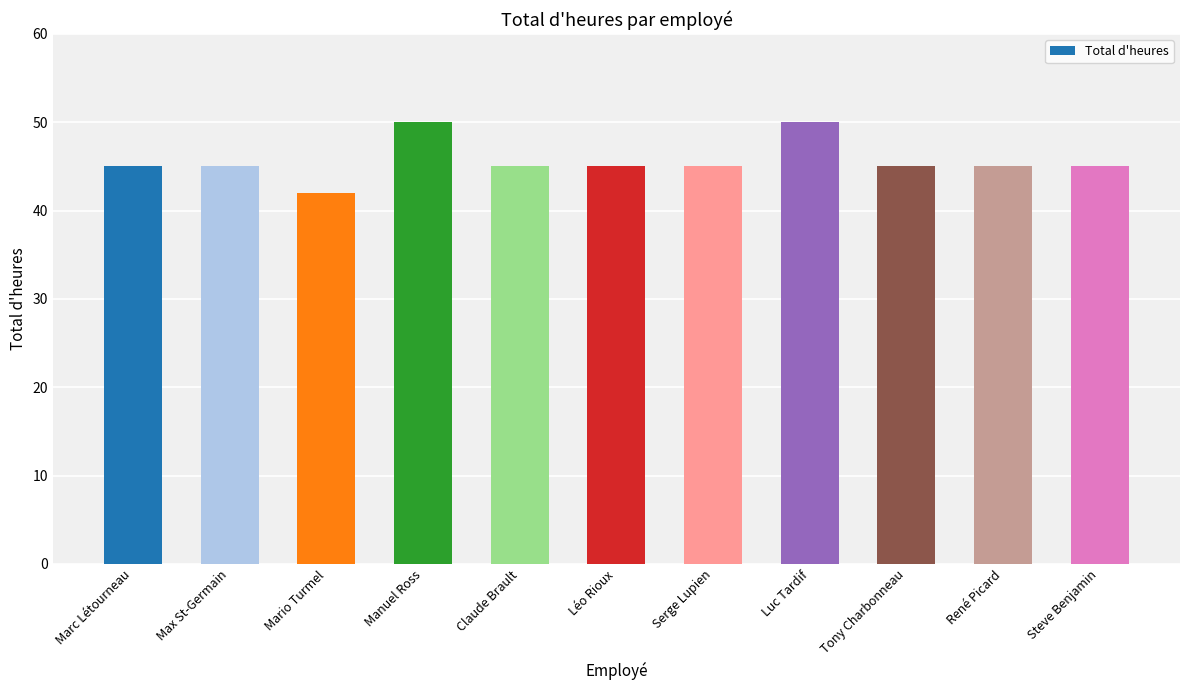

At which category does the chart reach its minimum across all series?

Mario Turmel